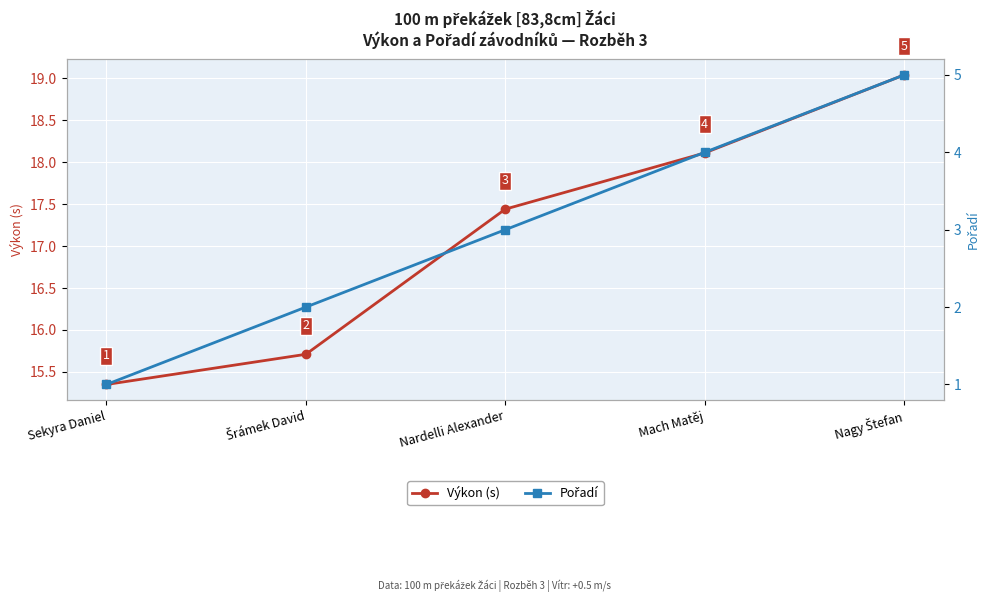

True or false: Pořadí and Výkon (s) cross at least once.

False